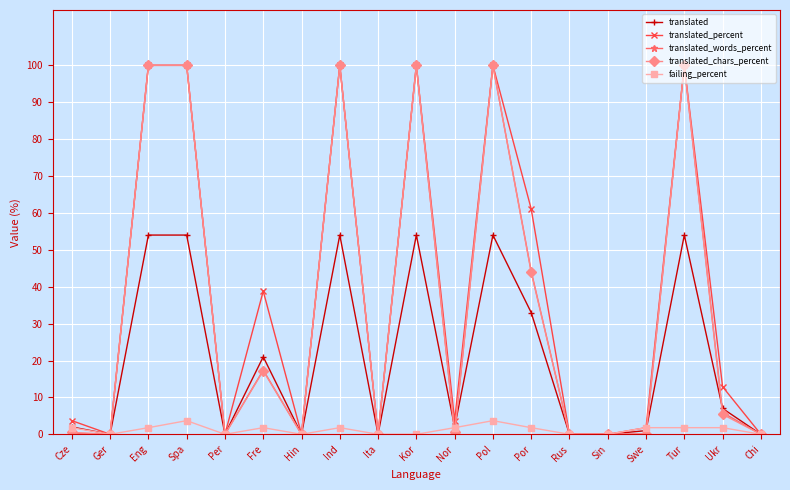

The value of translated_percent at Por is 84.9. True or false?

False